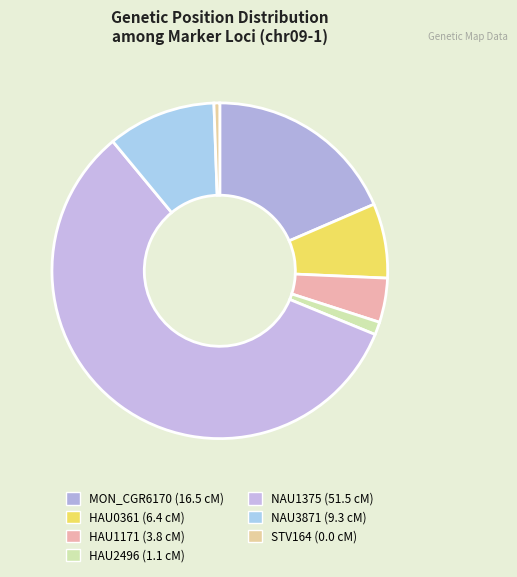

How many slices are in this pie chart?

7